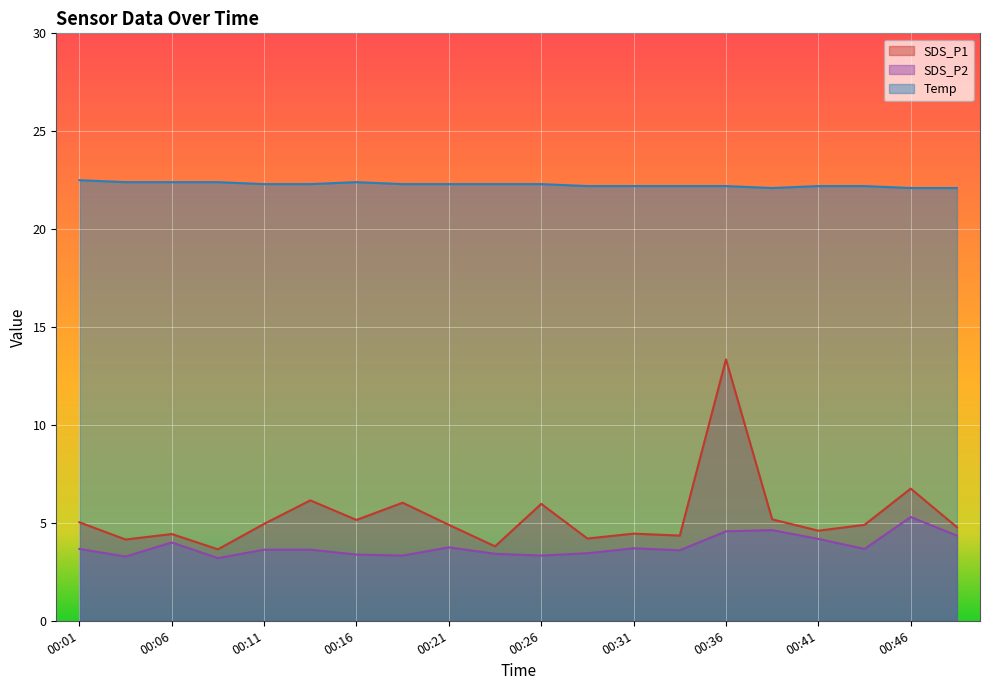

At how many categories does at least one series exceed 4?

20